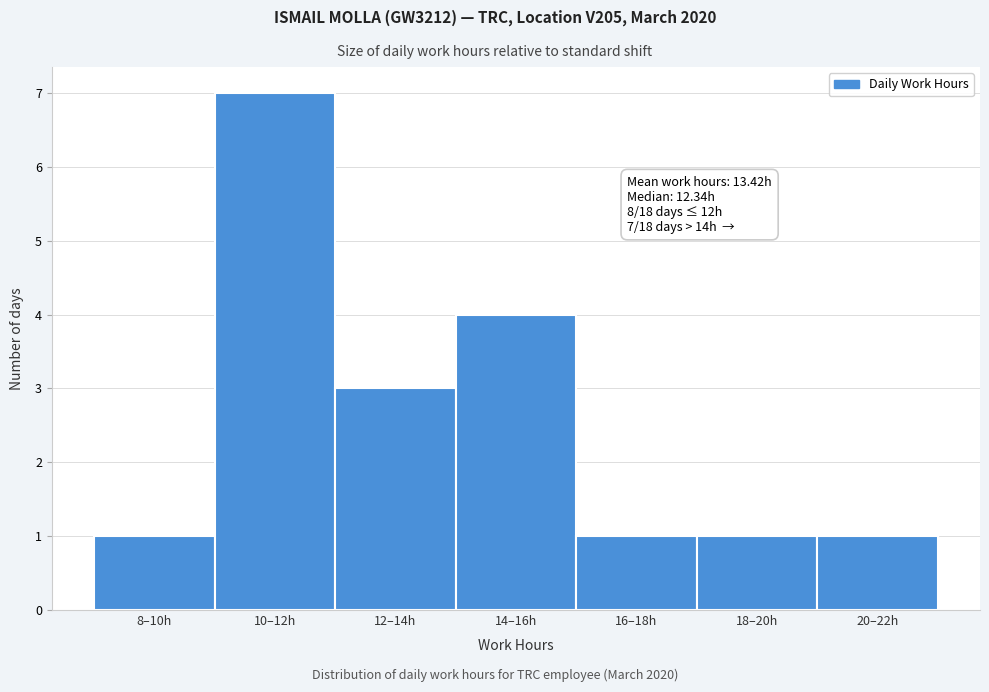

Reading right to left, list all the values displayed in this chart.

20–22h=1	18–20h=1	16–18h=1	14–16h=4	12–14h=3	10–12h=7	8–10h=1